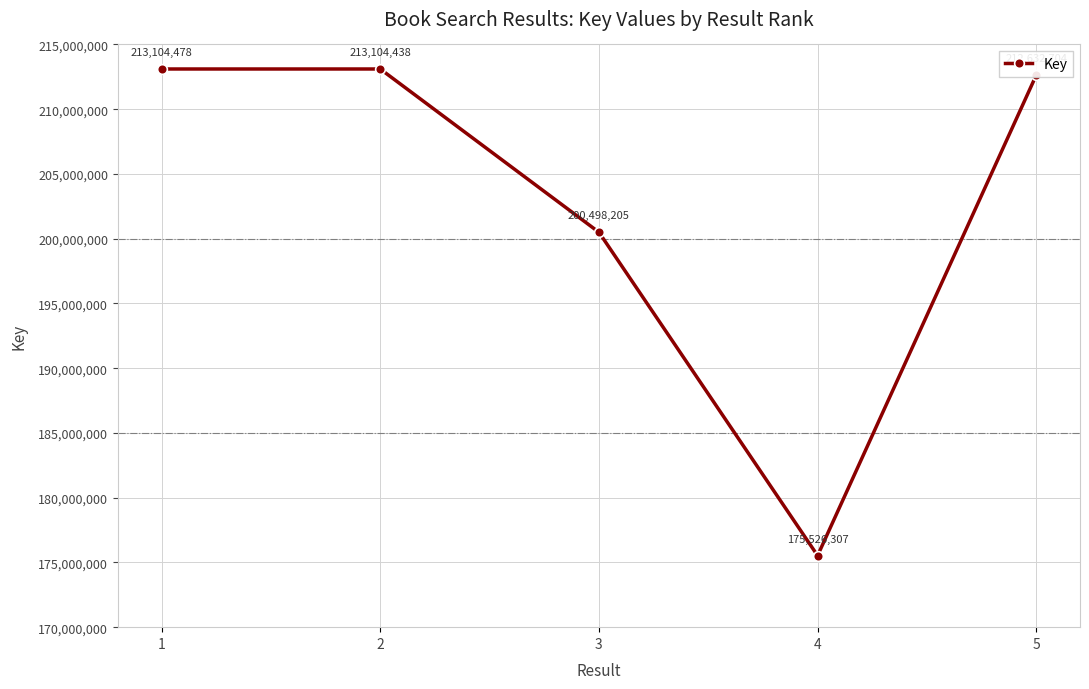

What is the difference between the maximum and second lowest values?

12606273